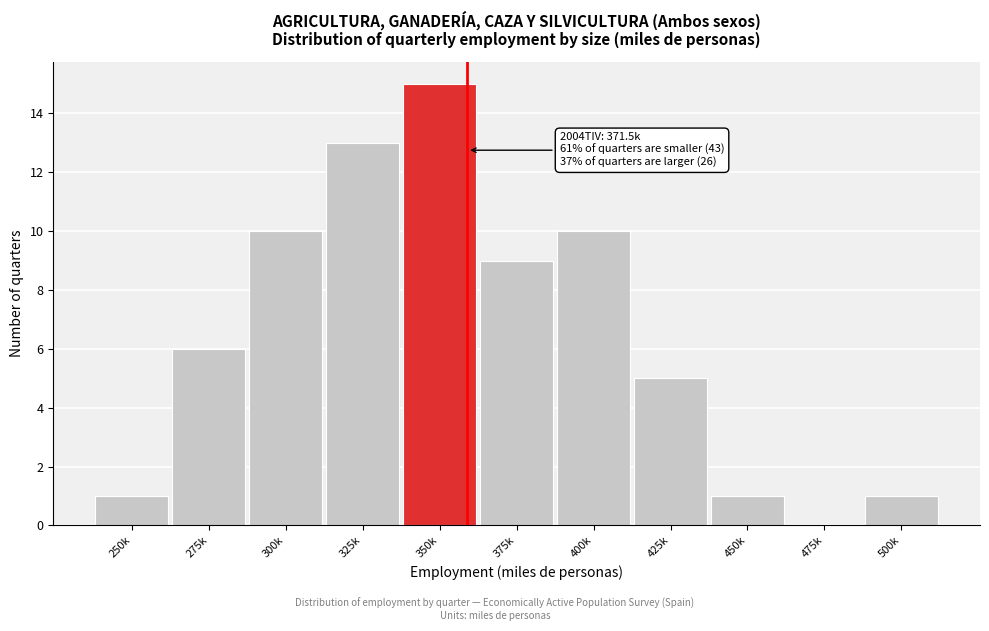

Reading right to left, transcribe all the data shown in this chart.

500k=1	475k=0	450k=1	425k=5	400k=10	375k=9	350k=15	325k=13	300k=10	275k=6	250k=1